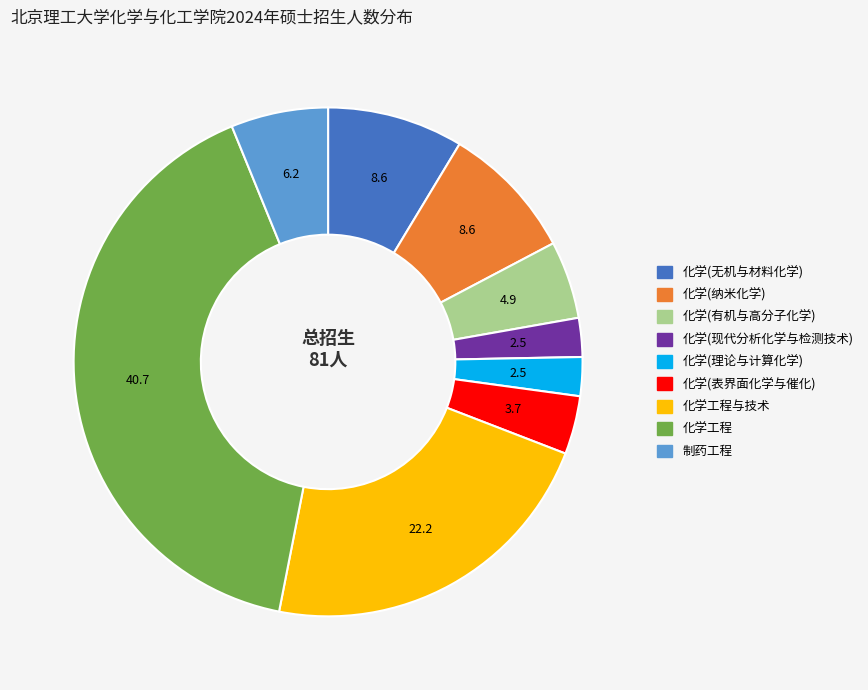

Is there a majority slice in this chart?

No